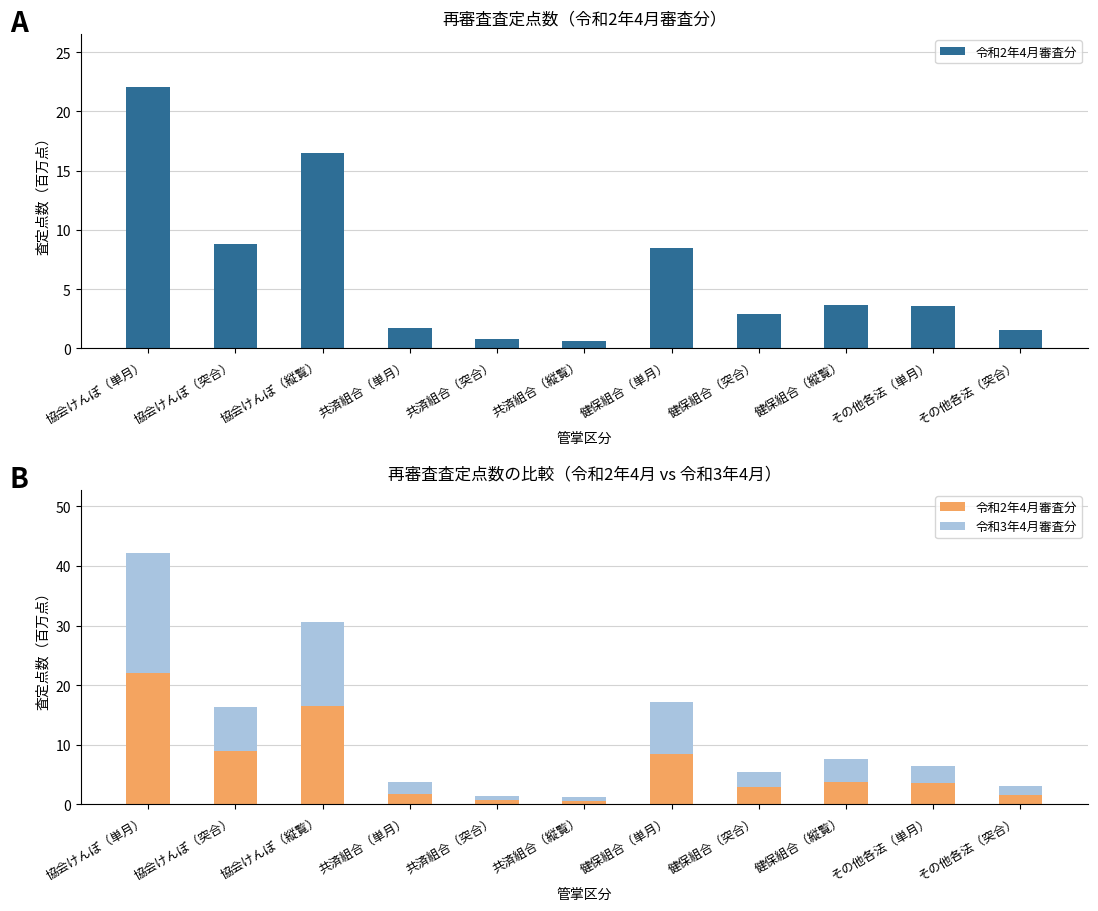

What is the difference between the maximum and minimum values in the 令和3年4月審査分 series?

19.5